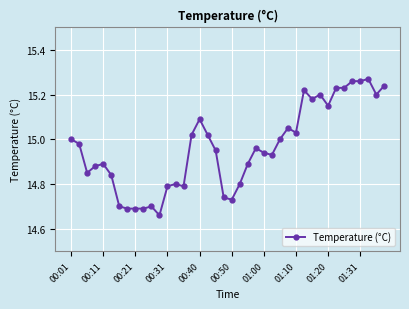

True or false: there are more than 1 points higher than both neighbors.

True